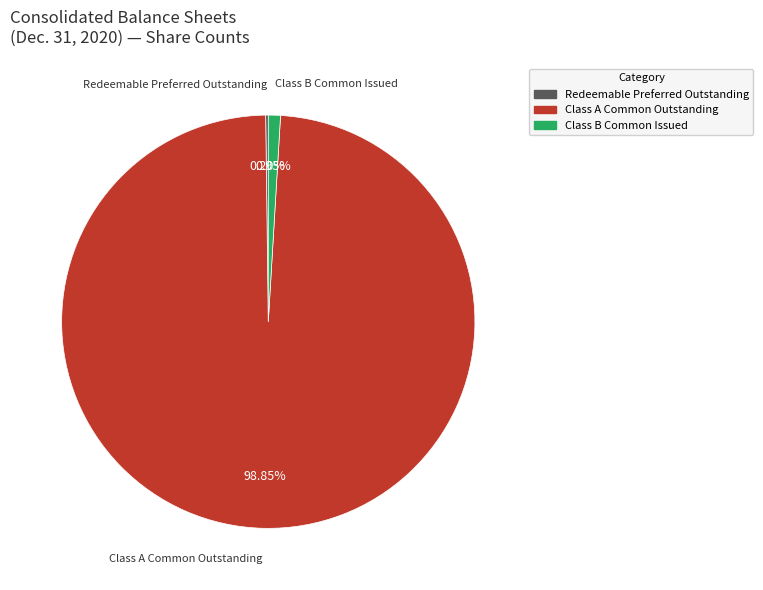

Which slice represents more than half of the pie?

Class A Common Outstanding